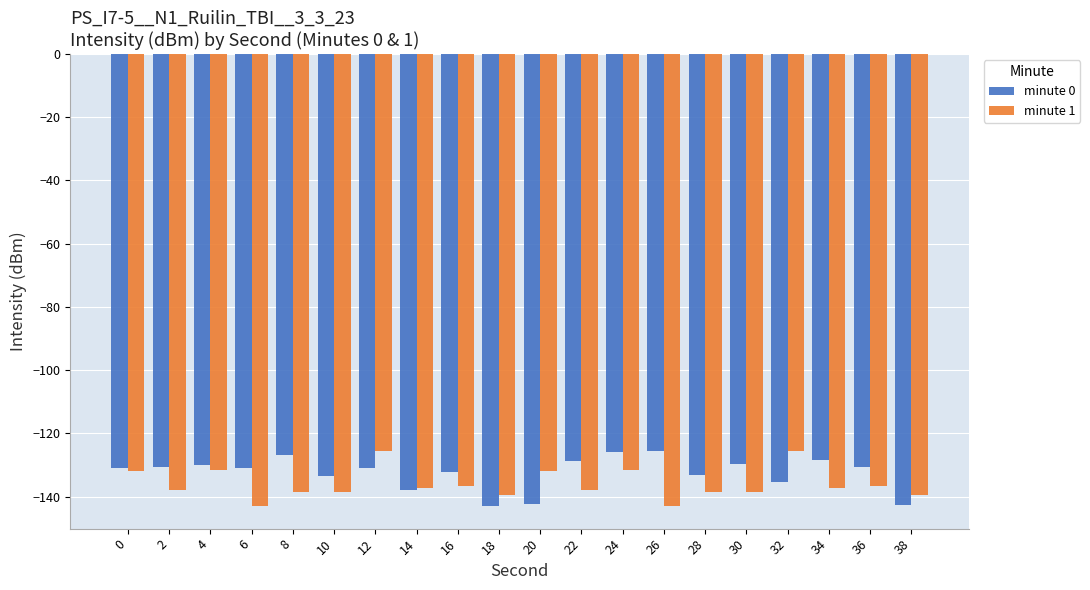

What is the sum of all minute 0 values?

-2649.8